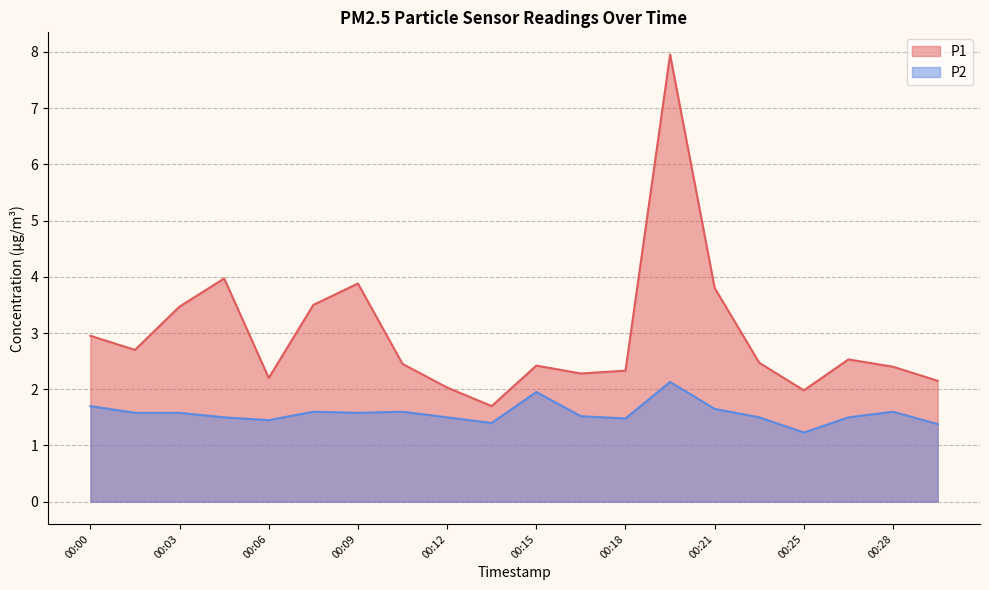

Reading left to right, transcribe all the data shown in this chart.

P1: 3.0	2.7	3.5	4.0	2.2	3.5	3.9	2.5	2.0	1.7	2.4	2.3	2.3	8.0	3.8	2.5	2.0	2.5	2.4	2.1
P2: 1.7	1.6	1.6	1.5	1.4	1.6	1.6	1.6	1.5	1.4	1.9	1.5	1.5	2.1	1.6	1.5	1.2	1.5	1.6	1.4